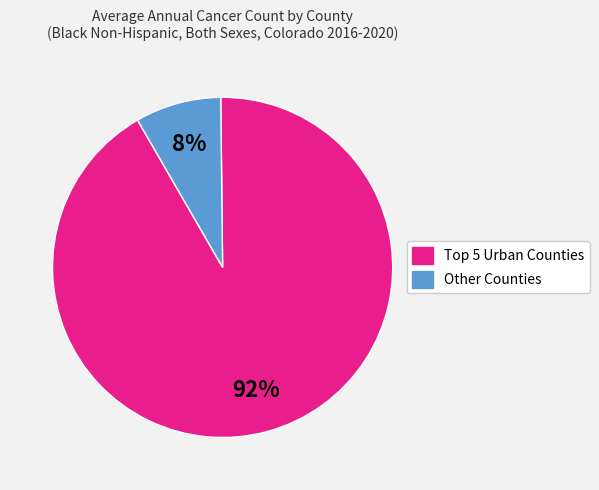

To the nearest percent, what is the difference between the largest and smallest slice percentages?

84%